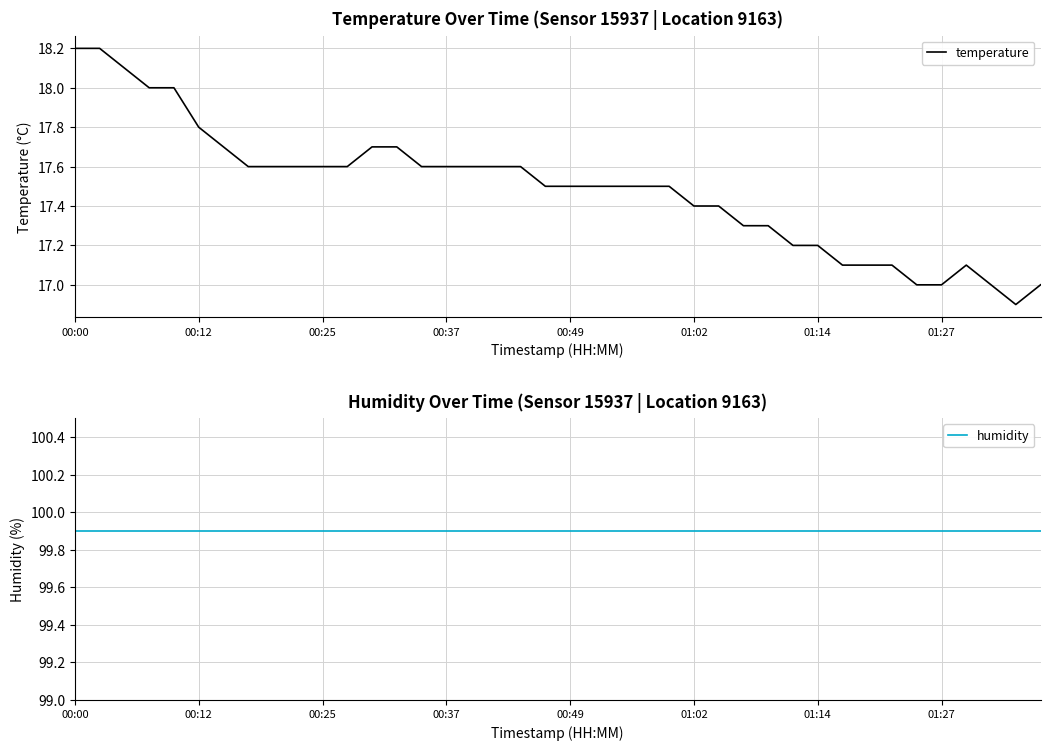

At which category does the chart reach its minimum across all series?

38